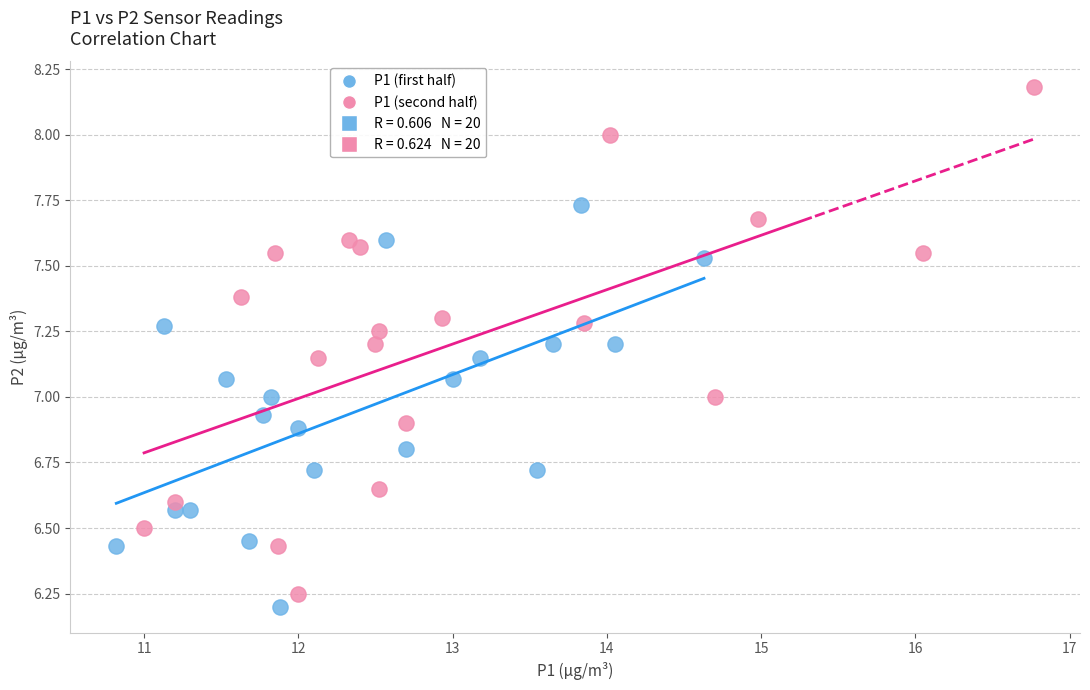

Which series has the widest spread of Y values?

P1 (second half)